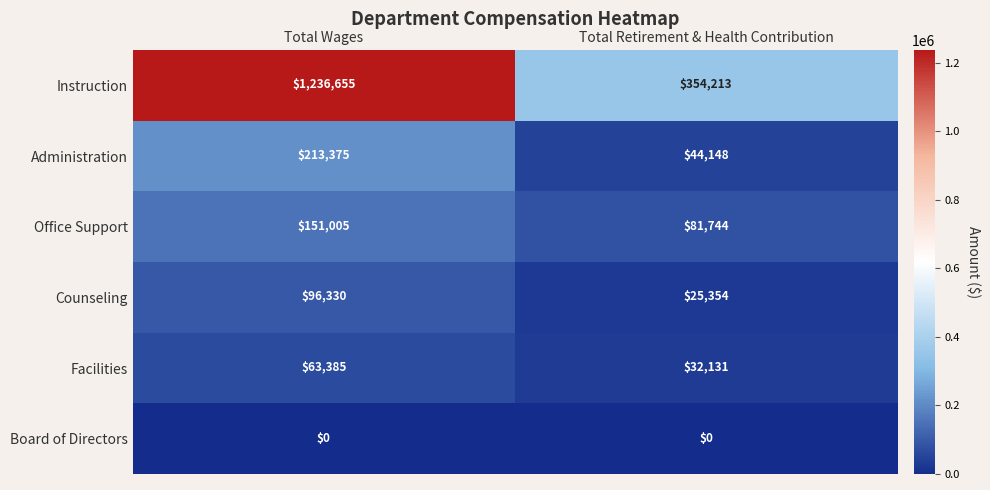

At which label does Instruction reach its minimum?

Total Retirement & Health Contribution